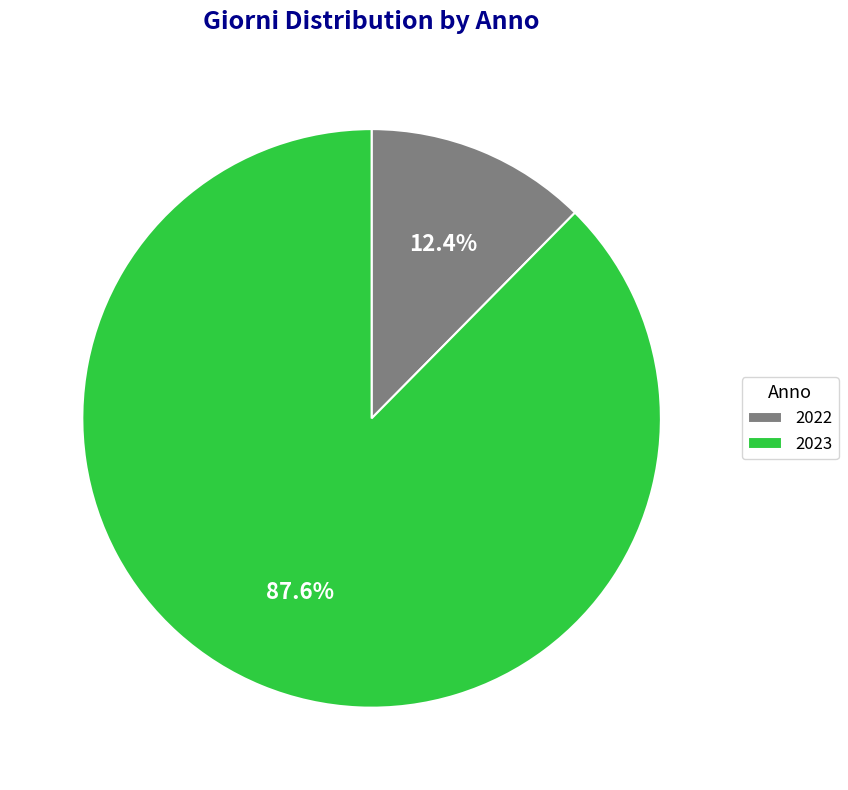

To the nearest percent, what is the difference between the 2023 and 2022 slice percentages?

75%